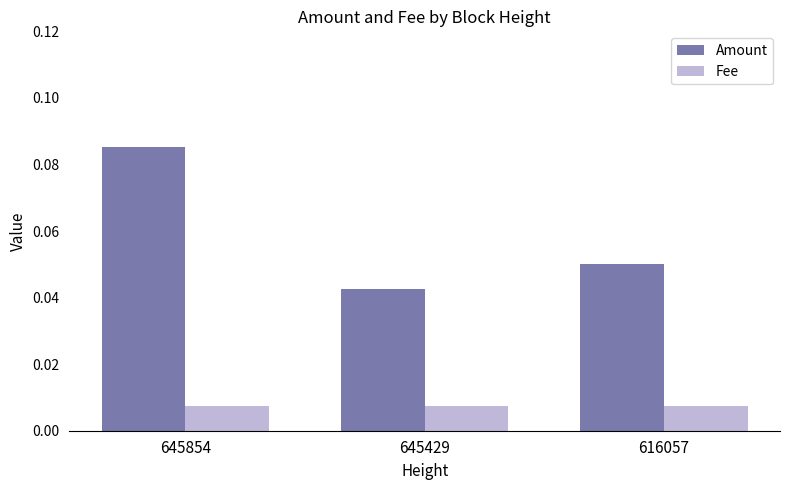

At which category does the chart reach its peak across all series?

645854